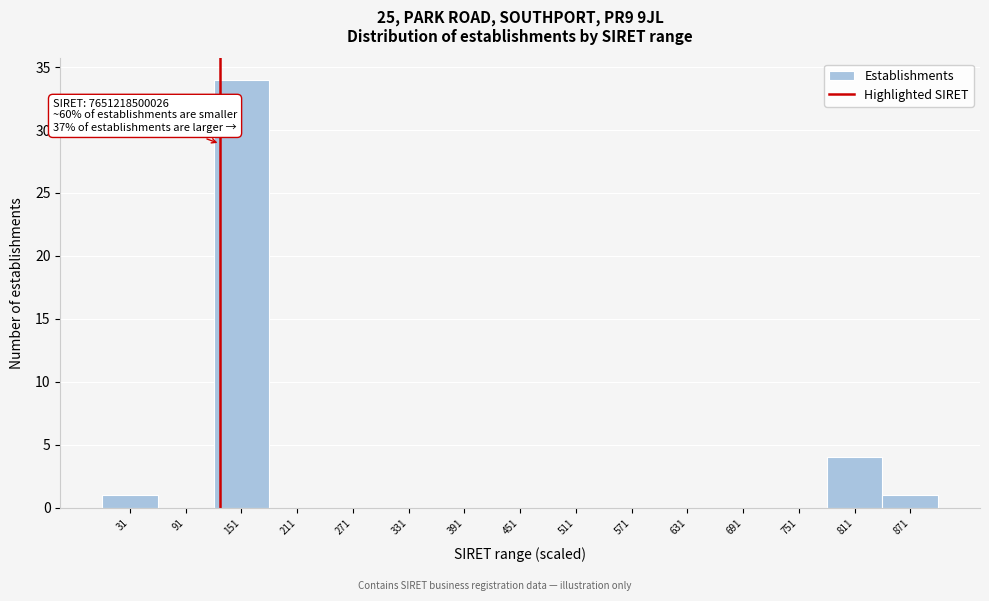

Which range on the x-axis has the tallest bar?

121 to 181